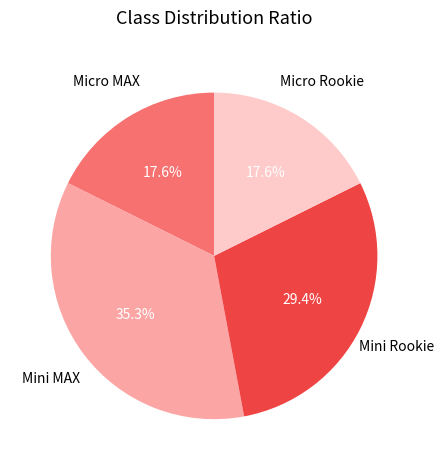

What is the ratio of the value at Micro MAX to the value at Mini MAX?

0.5